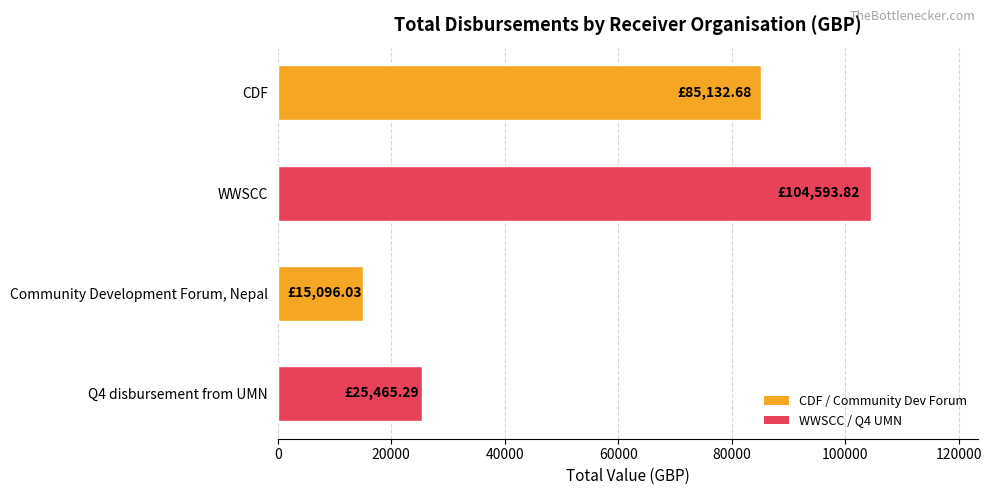

How many bars are there in total?

4